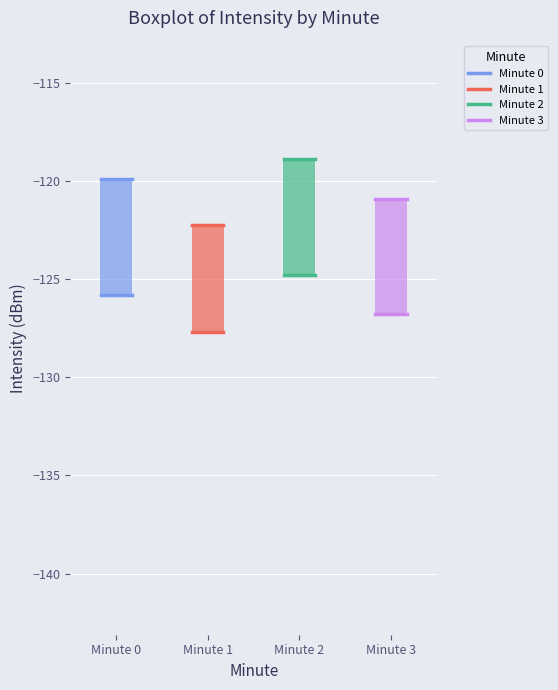

Reading left to right, transcribe this box plot: for each box, give where its median line is, the range the box spans, and where its two whiskers end, as read against the y-axis. The values are not printed on the chart, so give them approximately, as read against the axis.

Minute 0: median -122.0, box -126.0 to -120.0, whiskers -133.5 to -115.0
Minute 1: median -126.0, box -127.5 to -122.0, whiskers -131.0 to -117.0
Minute 2: median -121.0, box -125.0 to -119.0, whiskers -132.5 to -114.0
Minute 3: median -123.0, box -127.0 to -121.0, whiskers -134.5 to -116.0